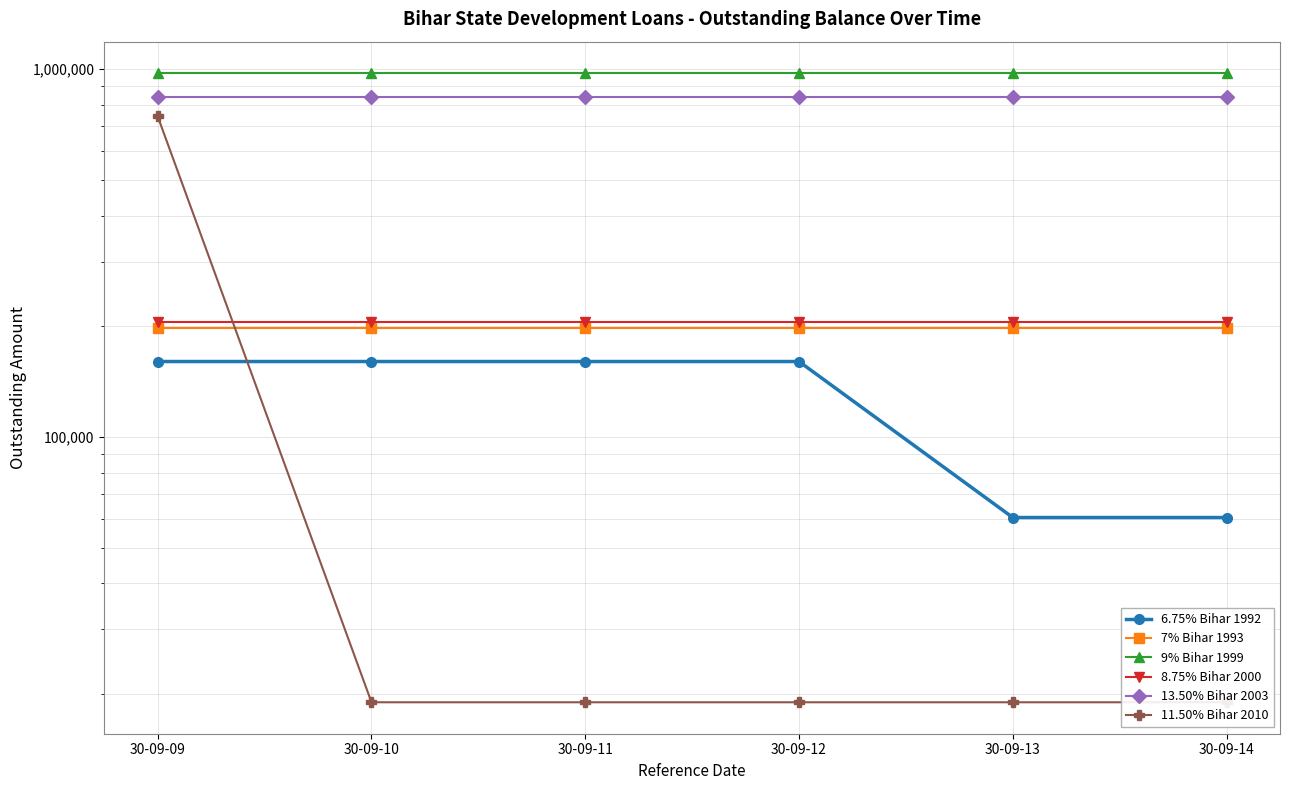

What is the maximum value shown in the chart?

975700